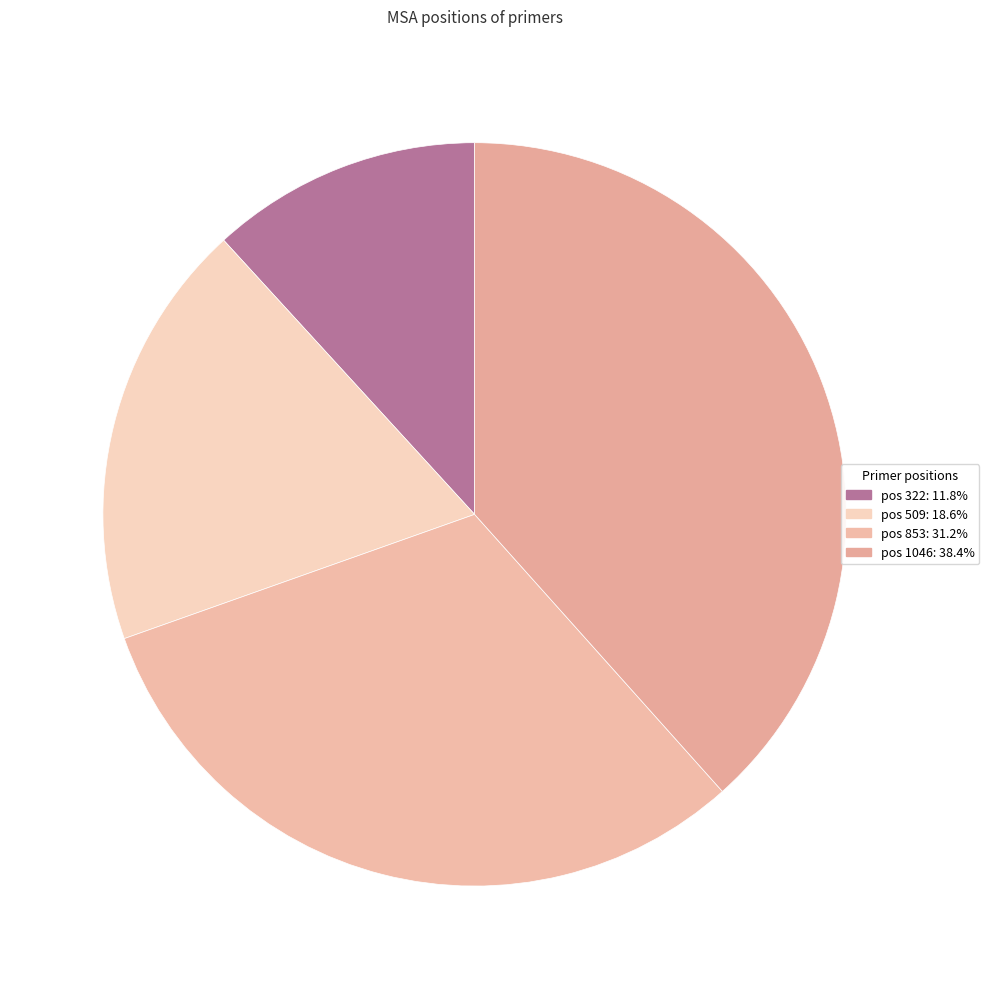

How many segments does this pie chart have?

4